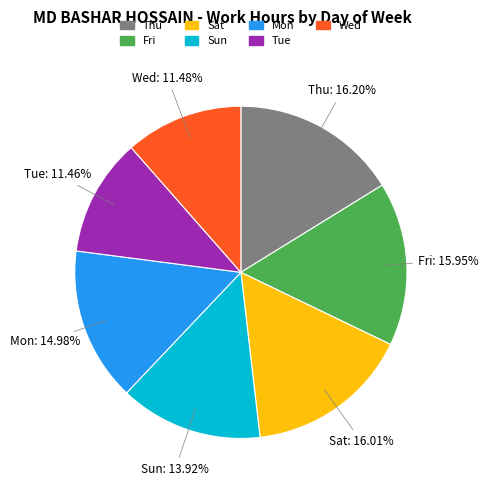

Is there any slice that represents more than half of the pie?

No